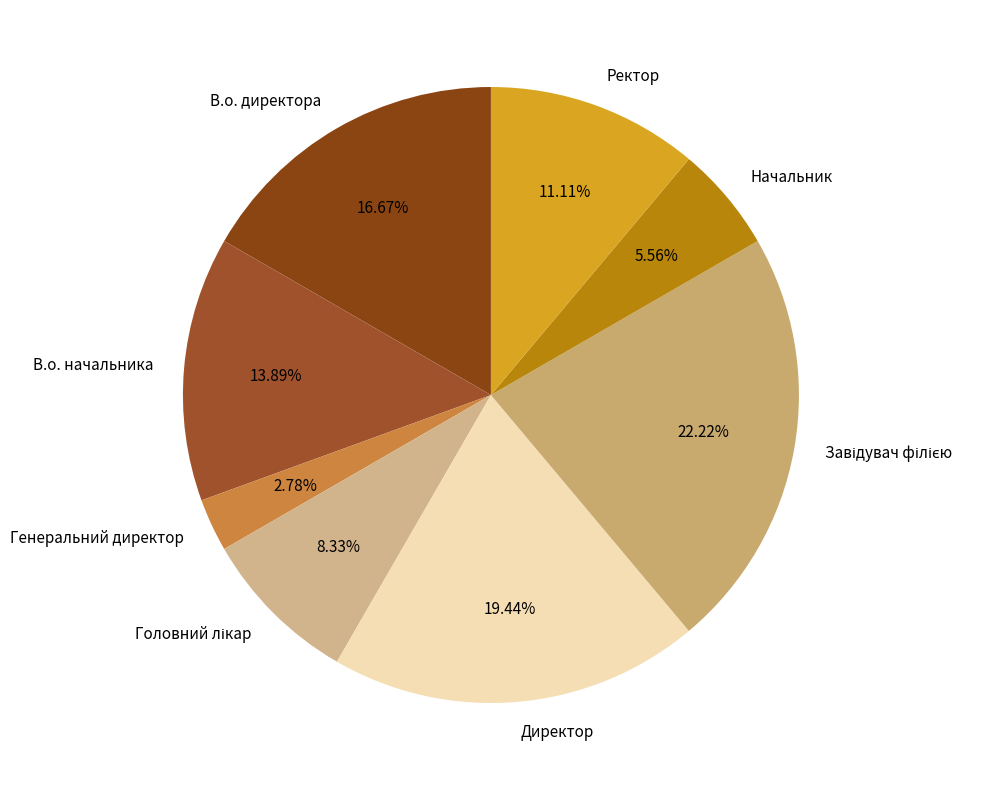

What is the ratio of the value at В.о. начальника to the value at Генеральний директор?

5.0